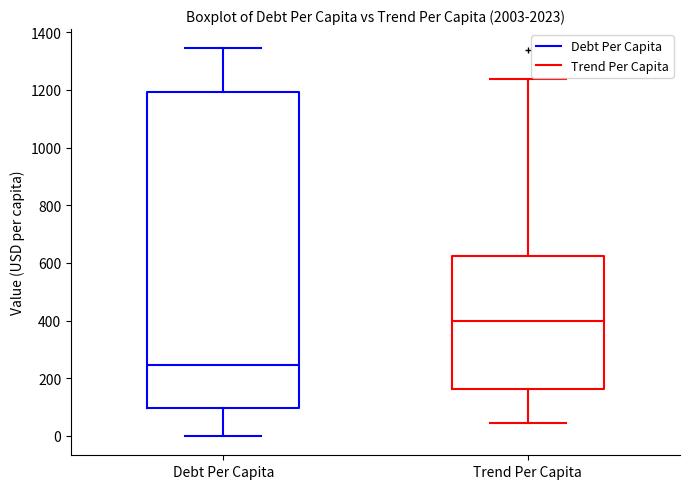

Reading left to right, read every box against the y-axis: the position of its median line, the range the box covers, and the ends of its whiskers. The values are not printed on the chart, so give them approximately, as read against the axis.

Debt Per Capita: median 240, box 100 to 1200, whiskers 0 to 1340
Trend Per Capita: median 400, box 160 to 620, whiskers 40 to 1240